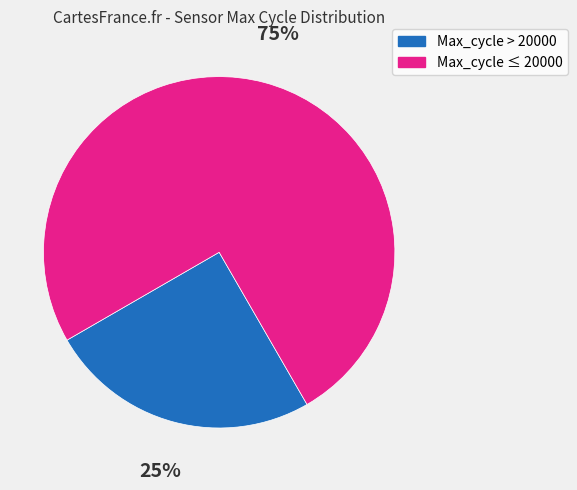

To the nearest percent, what is the difference between the largest and smallest slice percentages?

50%